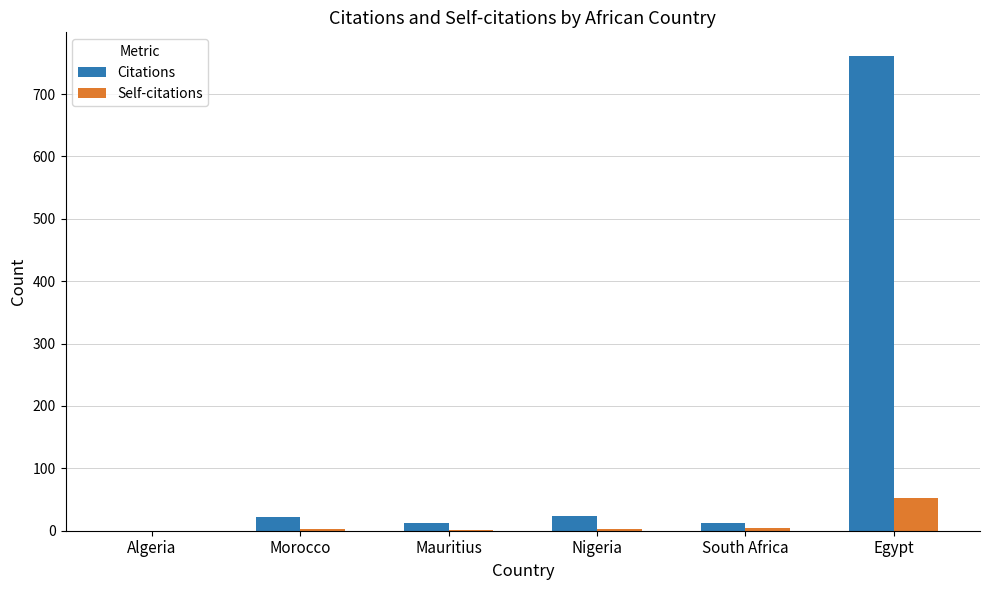

What is the greatest value displayed?

761